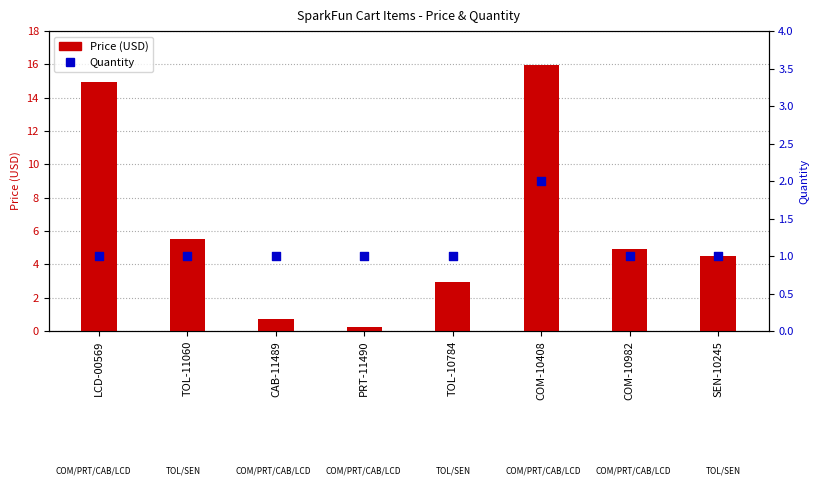

Which series contains the highest Y value?

Price (USD)